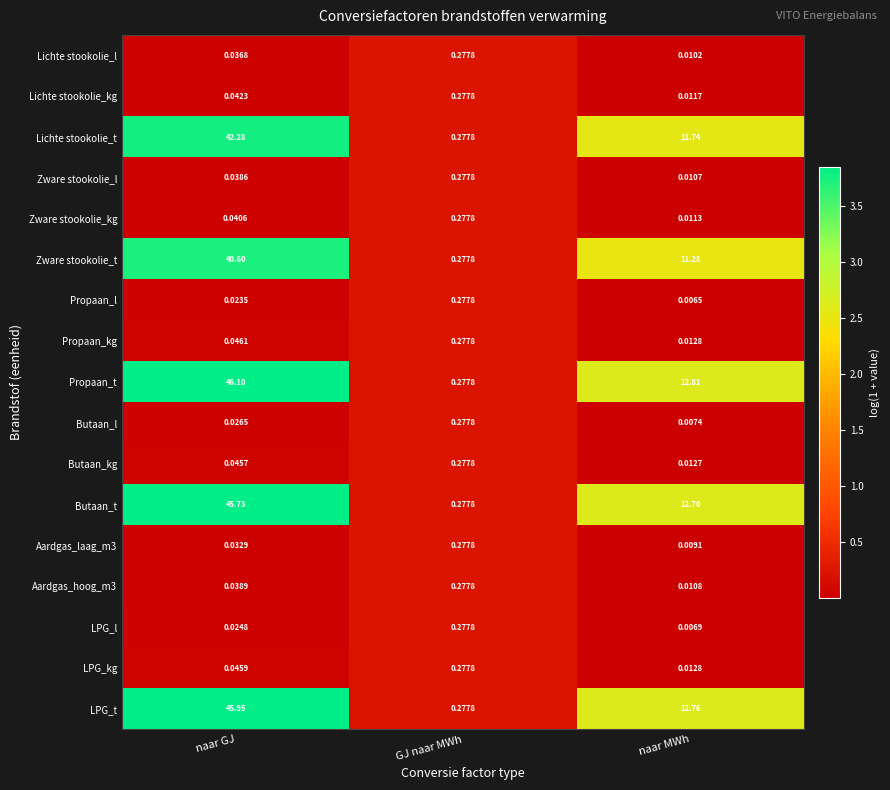

At which label is Zware stookolie_t closest to 20?

naar MWh